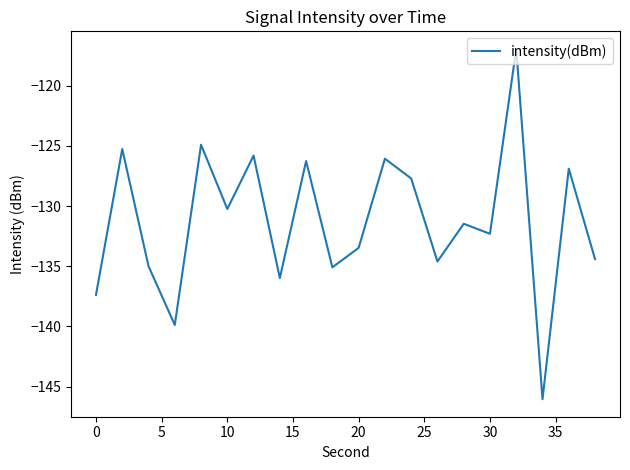

What is the maximum value shown in the chart?

-116.9